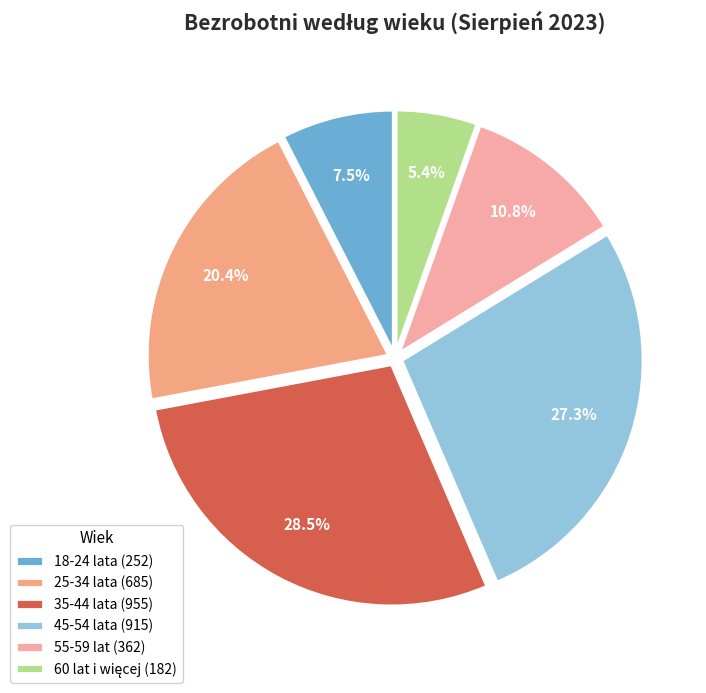

To the nearest percent, what percentage of the pie is 35-44 lata?

28%